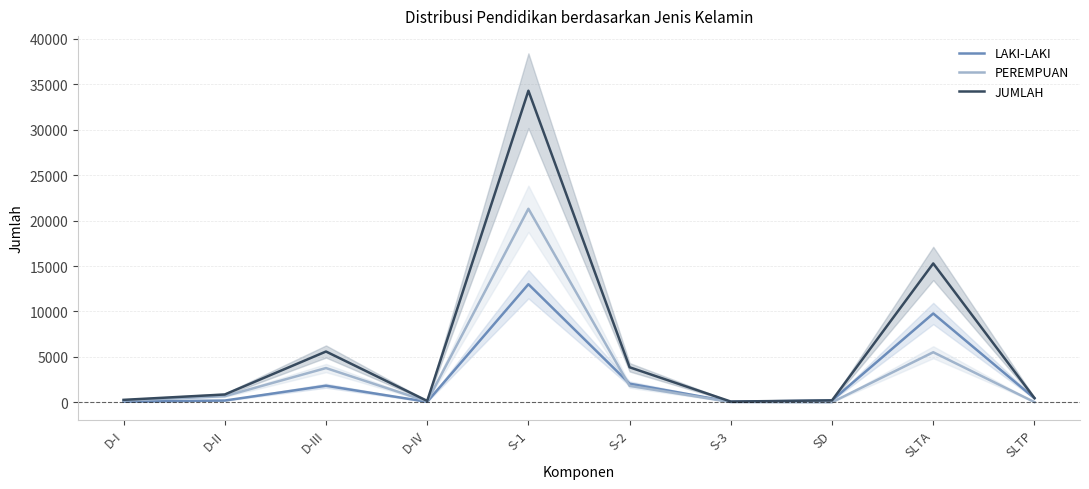

What position from the right is S-2?

5